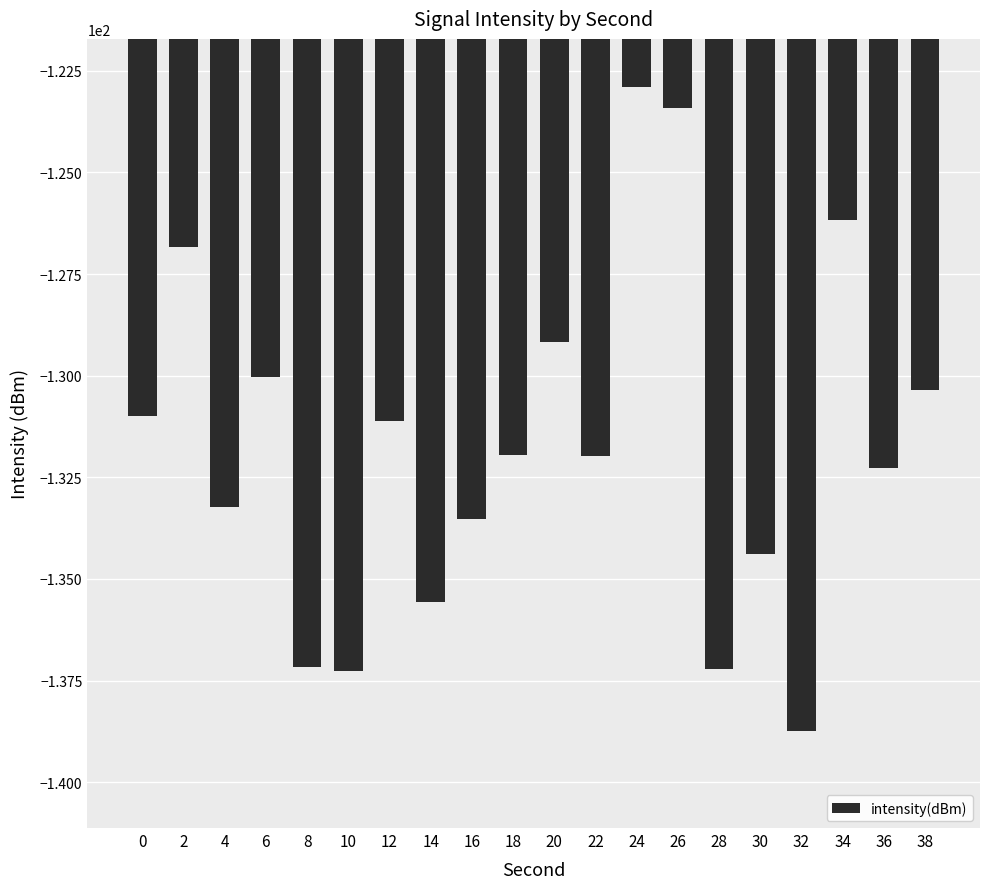

The value at 32 is -92.0. True or false?

False